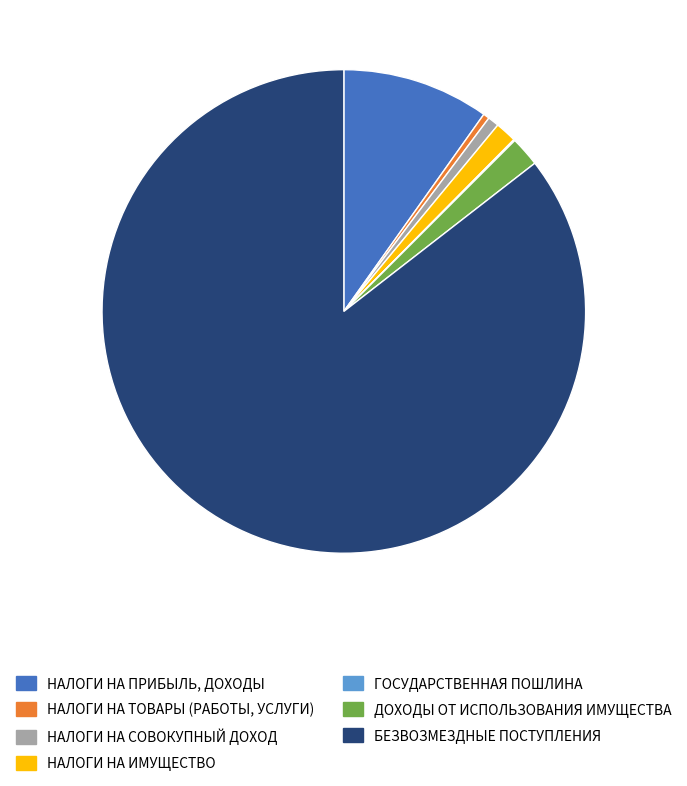

True or false: ДОХОДЫ ОТ ИСПОЛЬЗОВАНИЯ ИМУЩЕСТВА accounts for 16% of the total.

False